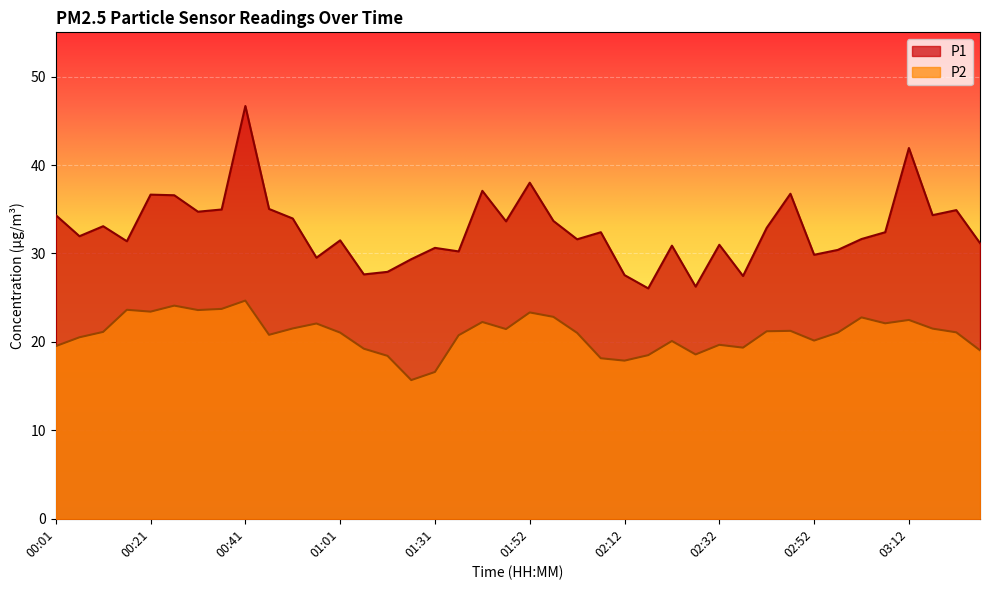

Does the chart display data point markers on the line(s)?

No